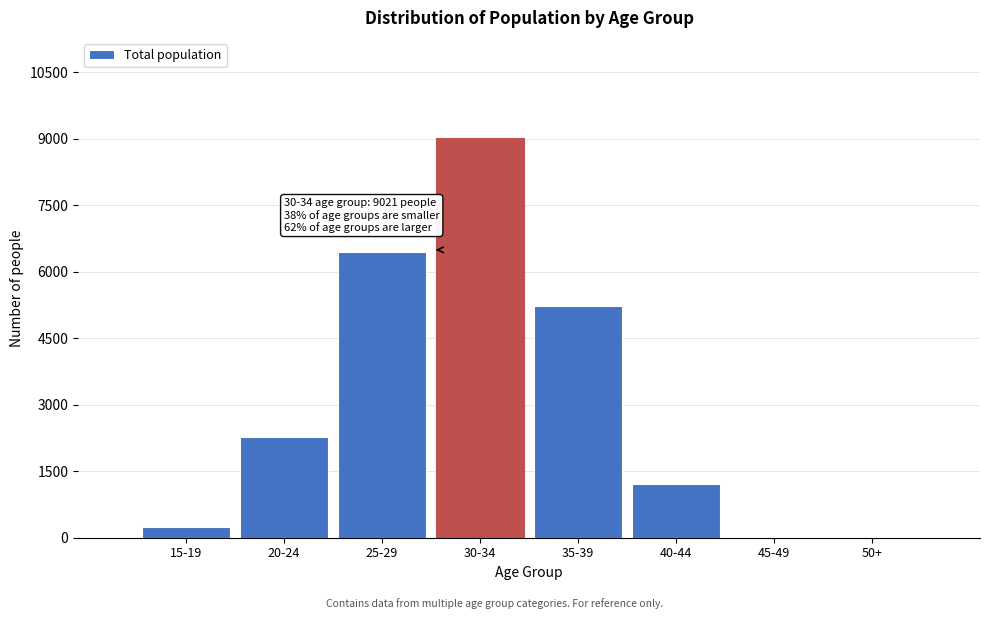

What is the sum of all values?

24446